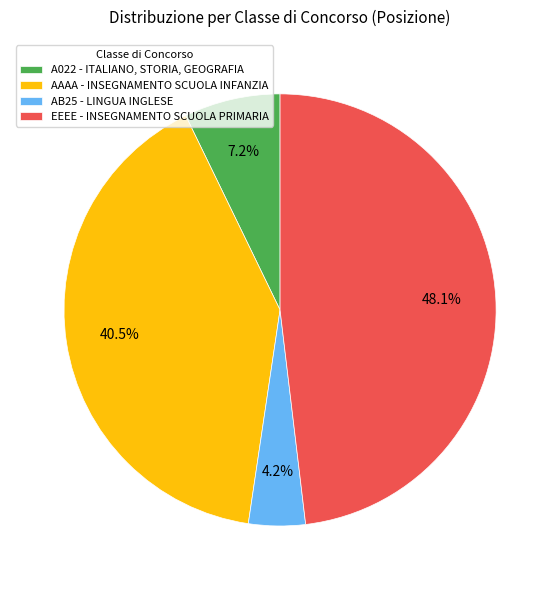

Rank the categories by value from highest to lowest.

EEEE - INSEGNAMENTO SCUOLA PRIMARIA, AAAA - INSEGNAMENTO SCUOLA INFANZIA, A022 - ITALIANO, STORIA, GEOGRAFIA, AB25 - LINGUA INGLESE